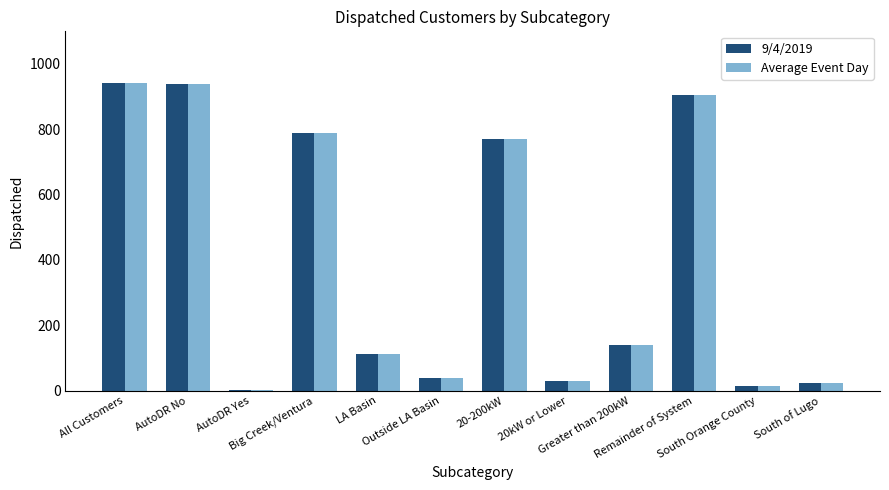

What is the greatest value displayed?

941